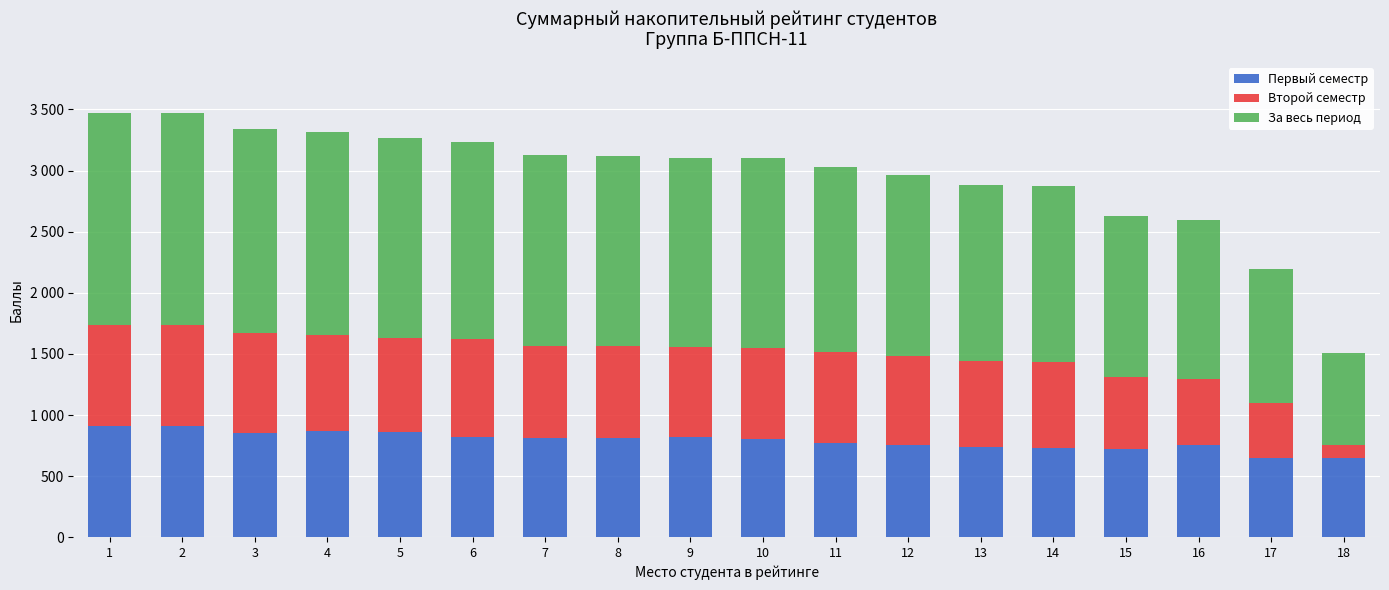

Are the bars horizontal?

No